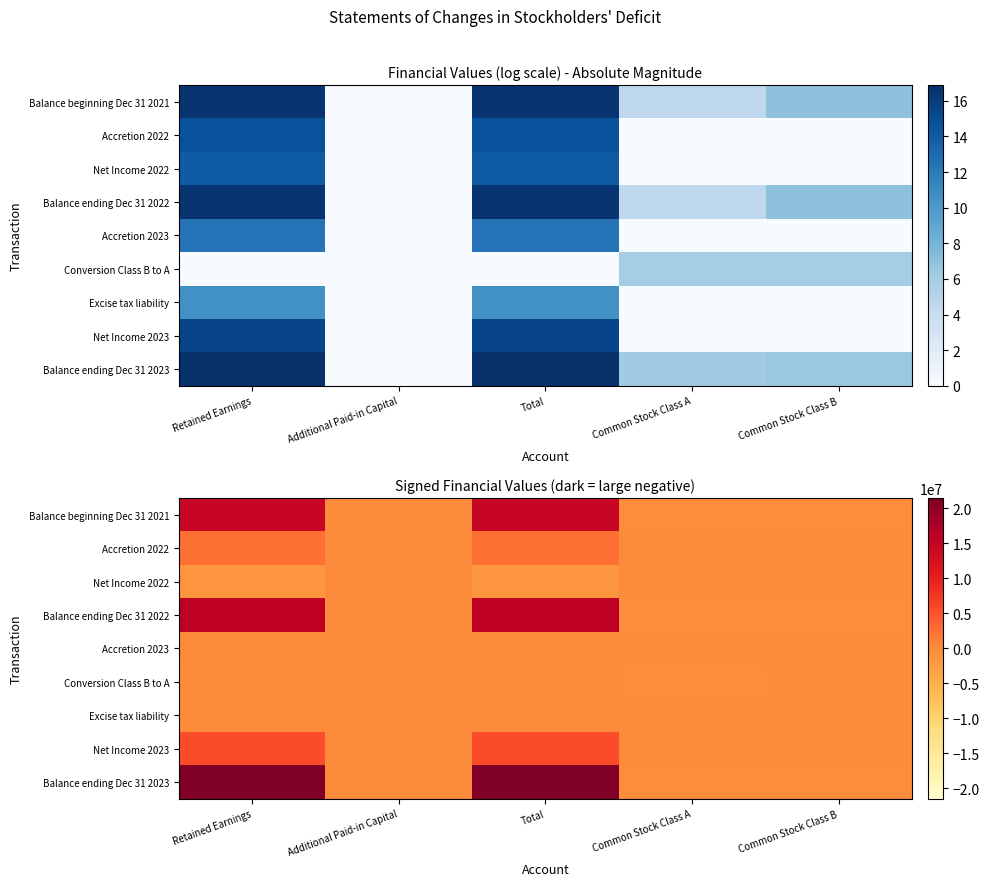

At how many categories does at least one series exceed 8458682?

2